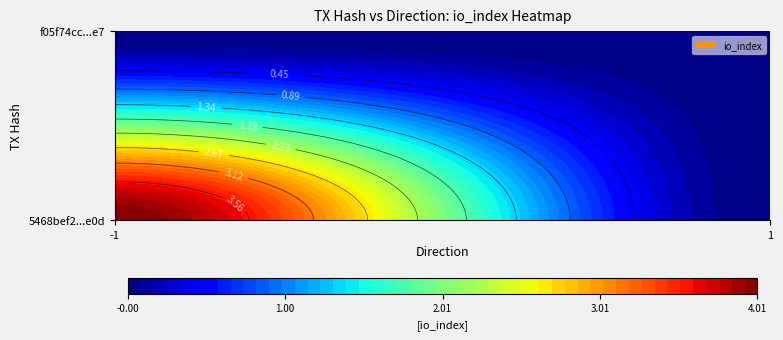

Which category has the lowest value across all series?

1